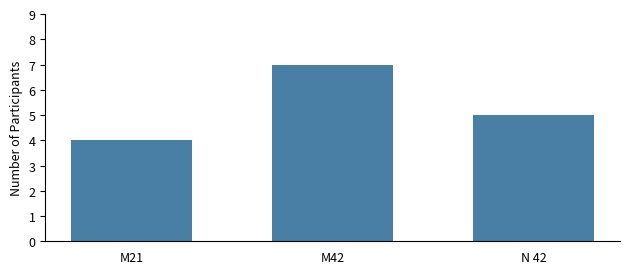

Rank the categories by value from highest to lowest.

M42, N 42, M21